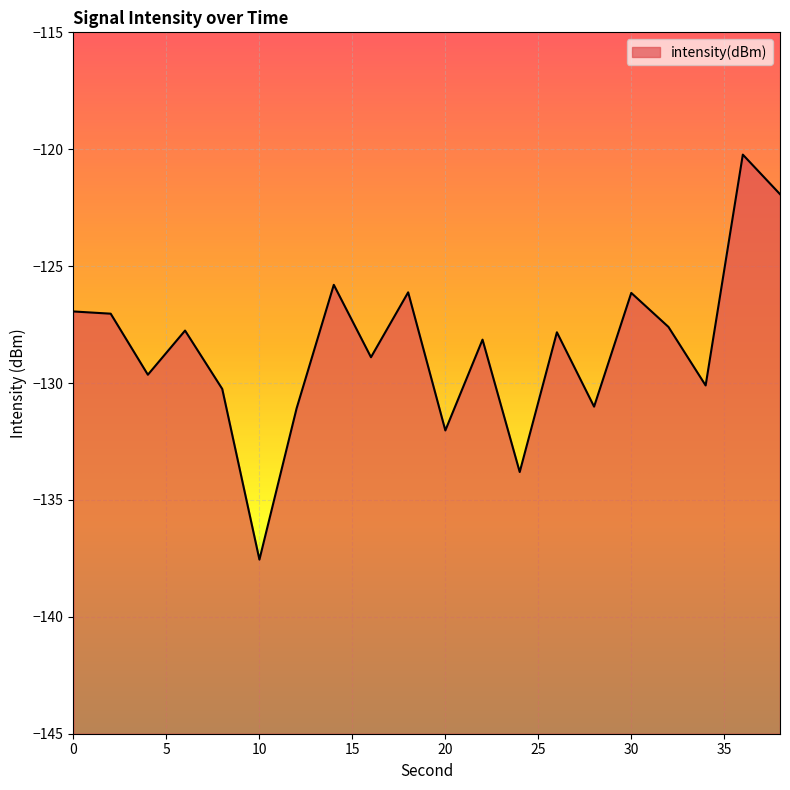

Which category has the lowest value across all series?

10